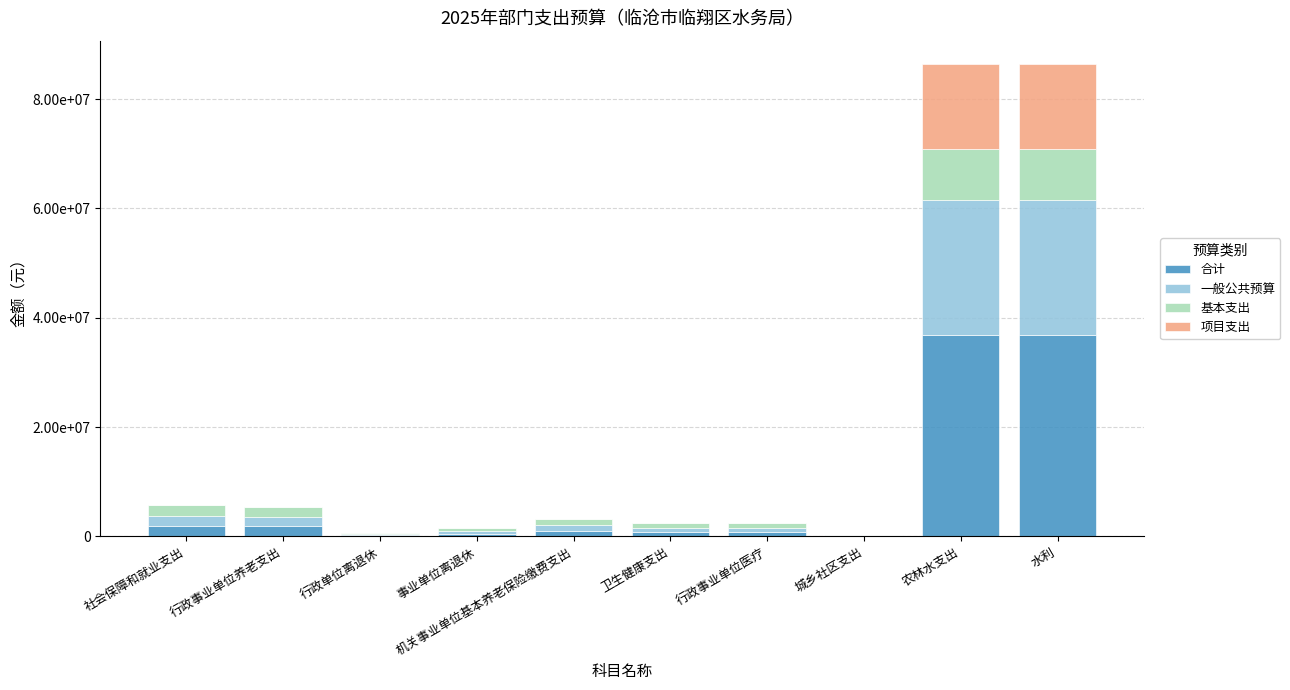

What is the difference between the maximum and minimum values in the 一般公共预算 series?

24684588.7